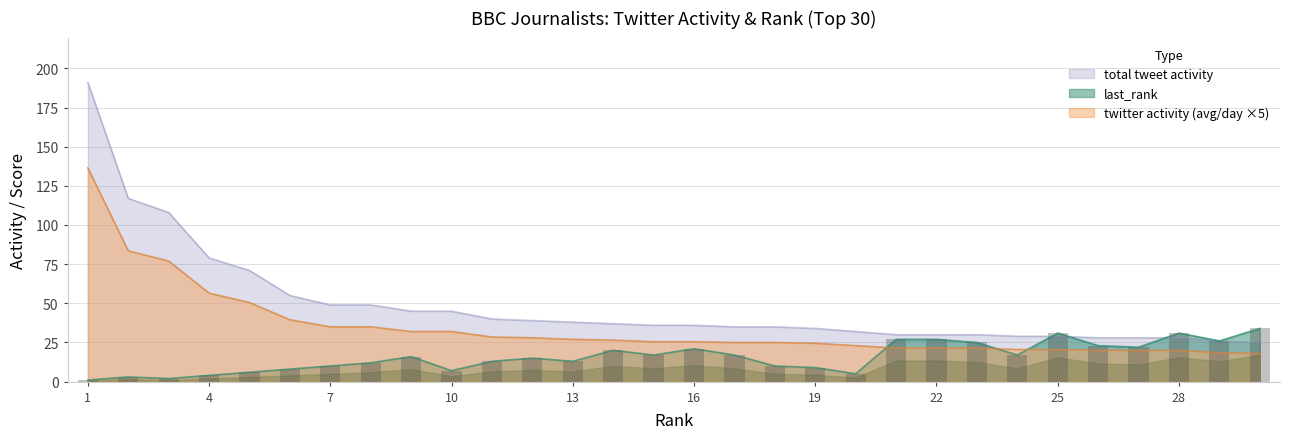

What is the greatest value displayed?

191.0